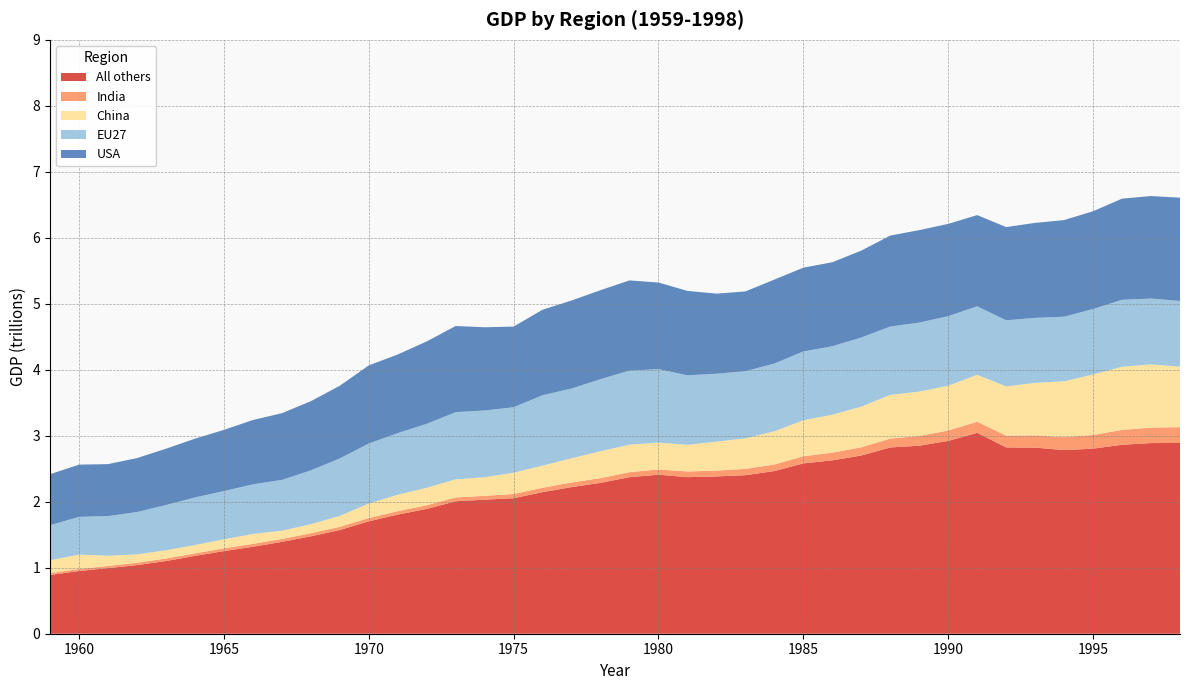

Reading left to right, extract all data points from this chart.

All others: 1959=0.9	1960=1.0	1961=1.0	1962=1.0	1963=1.1	1964=1.2	1965=1.3	1966=1.3	1967=1.4	1968=1.5	1969=1.6	1970=1.7	1971=1.8	1972=1.9	1973=2.0	1974=2.0	1975=2.1	1976=2.1	1977=2.2	1978=2.3	1979=2.4	1980=2.4	1981=2.4	1982=2.4	1983=2.4	1984=2.5	1985=2.6	1986=2.6	1987=2.7	1988=2.8	1989=2.8	1990=2.9	1991=3.0	1992=2.8	1993=2.8	1994=2.8	1995=2.8	1996=2.9	1997=2.9	1998=2.9
India: 1959=0.0	1960=0.0	1961=0.0	1962=0.0	1963=0.0	1964=0.0	1965=0.0	1966=0.0	1967=0.0	1968=0.0	1969=0.0	1970=0.0	1971=0.1	1972=0.1	1973=0.1	1974=0.1	1975=0.1	1976=0.1	1977=0.1	1978=0.1	1979=0.1	1980=0.1	1981=0.1	1982=0.1	1983=0.1	1984=0.1	1985=0.1	1986=0.1	1987=0.1	1988=0.1	1989=0.1	1990=0.2	1991=0.2	1992=0.2	1993=0.2	1994=0.2	1995=0.2	1996=0.2	1997=0.2	1998=0.2
China: 1959=0.2	1960=0.2	1961=0.2	1962=0.1	1963=0.1	1964=0.1	1965=0.1	1966=0.1	1967=0.1	1968=0.1	1969=0.2	1970=0.2	1971=0.2	1972=0.3	1973=0.3	1974=0.3	1975=0.3	1976=0.3	1977=0.4	1978=0.4	1979=0.4	1980=0.4	1981=0.4	1982=0.4	1983=0.5	1984=0.5	1985=0.5	1986=0.6	1987=0.6	1988=0.7	1989=0.7	1990=0.7	1991=0.7	1992=0.7	1993=0.8	1994=0.8	1995=0.9	1996=1.0	1997=1.0	1998=0.9
EU27: 1959=0.5	1960=0.6	1961=0.6	1962=0.6	1963=0.7	1964=0.7	1965=0.7	1966=0.8	1967=0.8	1968=0.8	1969=0.9	1970=0.9	1971=0.9	1972=1.0	1973=1.0	1974=1.0	1975=1.0	1976=1.1	1977=1.1	1978=1.1	1979=1.1	1980=1.1	1981=1.1	1982=1.0	1983=1.0	1984=1.0	1985=1.0	1986=1.0	1987=1.0	1988=1.0	1989=1.0	1990=1.1	1991=1.0	1992=1.0	1993=1.0	1994=1.0	1995=1.0	1996=1.0	1997=1.0	1998=1.0
USA: 1959=0.8	1960=0.8	1961=0.8	1962=0.8	1963=0.9	1964=0.9	1965=0.9	1966=1.0	1967=1.0	1968=1.0	1969=1.1	1970=1.2	1971=1.2	1972=1.2	1973=1.3	1974=1.3	1975=1.2	1976=1.3	1977=1.3	1978=1.3	1979=1.4	1980=1.3	1981=1.3	1982=1.2	1983=1.2	1984=1.3	1985=1.3	1986=1.3	1987=1.3	1988=1.4	1989=1.4	1990=1.4	1991=1.4	1992=1.4	1993=1.4	1994=1.5	1995=1.5	1996=1.5	1997=1.6	1998=1.6